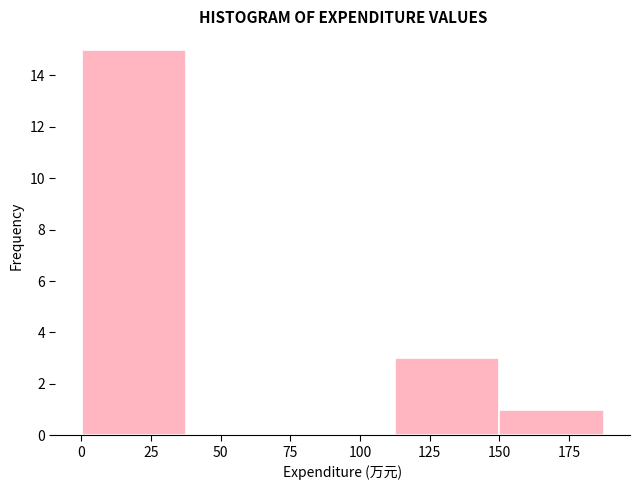

Reading left to right, transcribe this chart: for each bar, give the range it covers on the x-axis and its height. Neither the bar edges nor the heights are printed on the chart, so give them approximately, as read against the axes.

0 to 40: 15
40 to 75: 0
75 to 115: 0
115 to 150: 3
150 to 185: 1